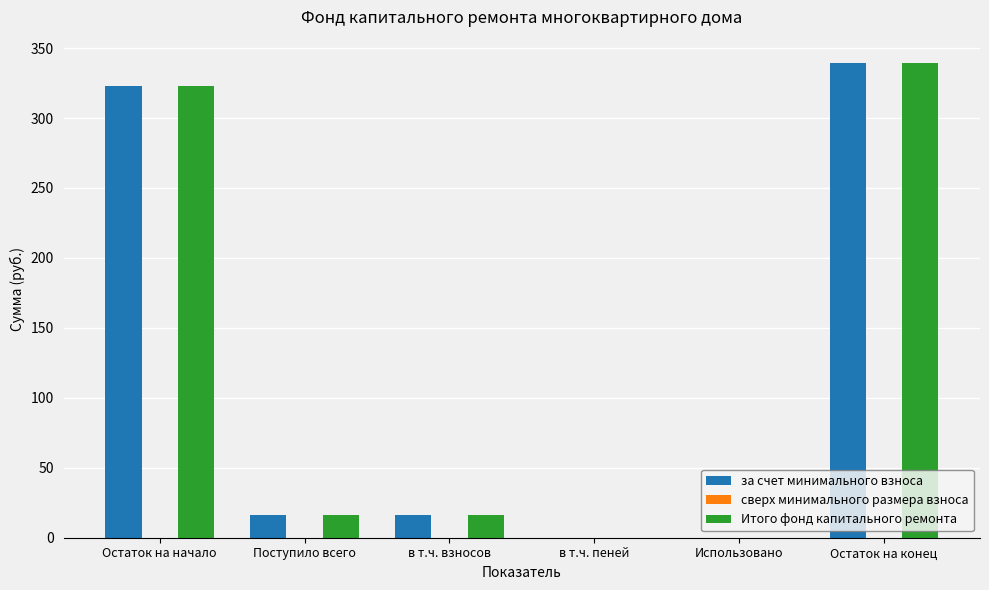

Is it true that за счет минимального взноса equals 520.1 at Остаток на начало?

False